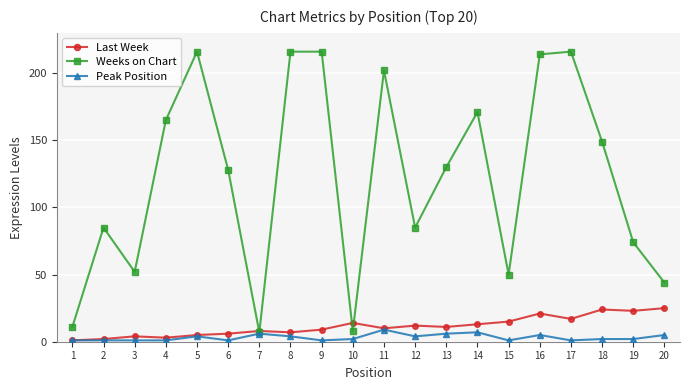

True or false: Weeks on Chart has more than 2 interior local peaks.

True